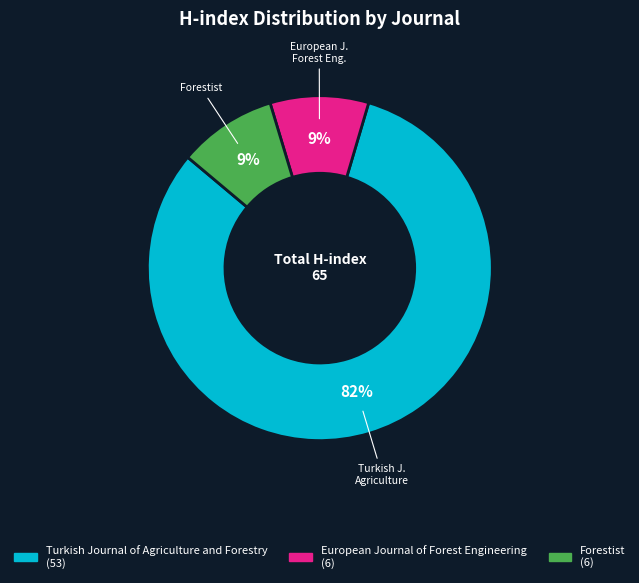

To the nearest percent, what is the average slice percentage?

33%